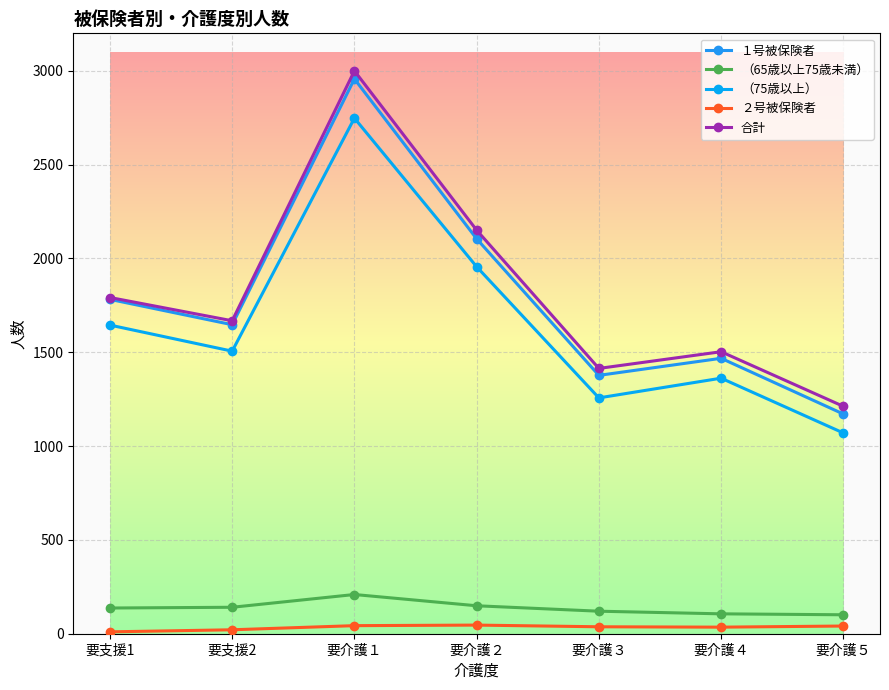

What is the smallest value displayed?

10